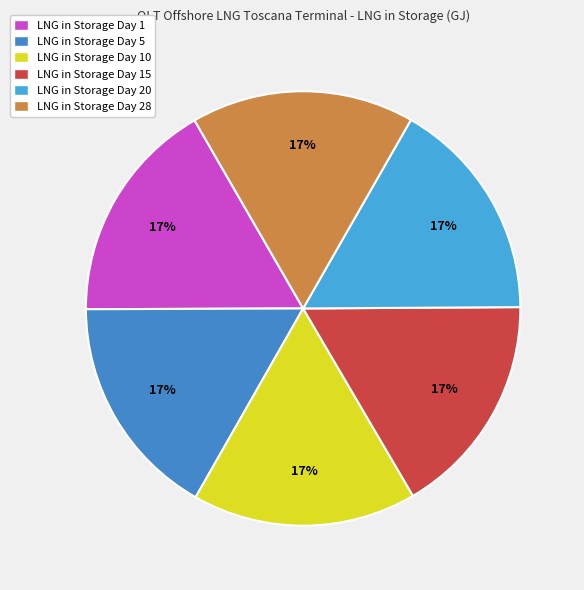

Count the number of slices in the pie.

6